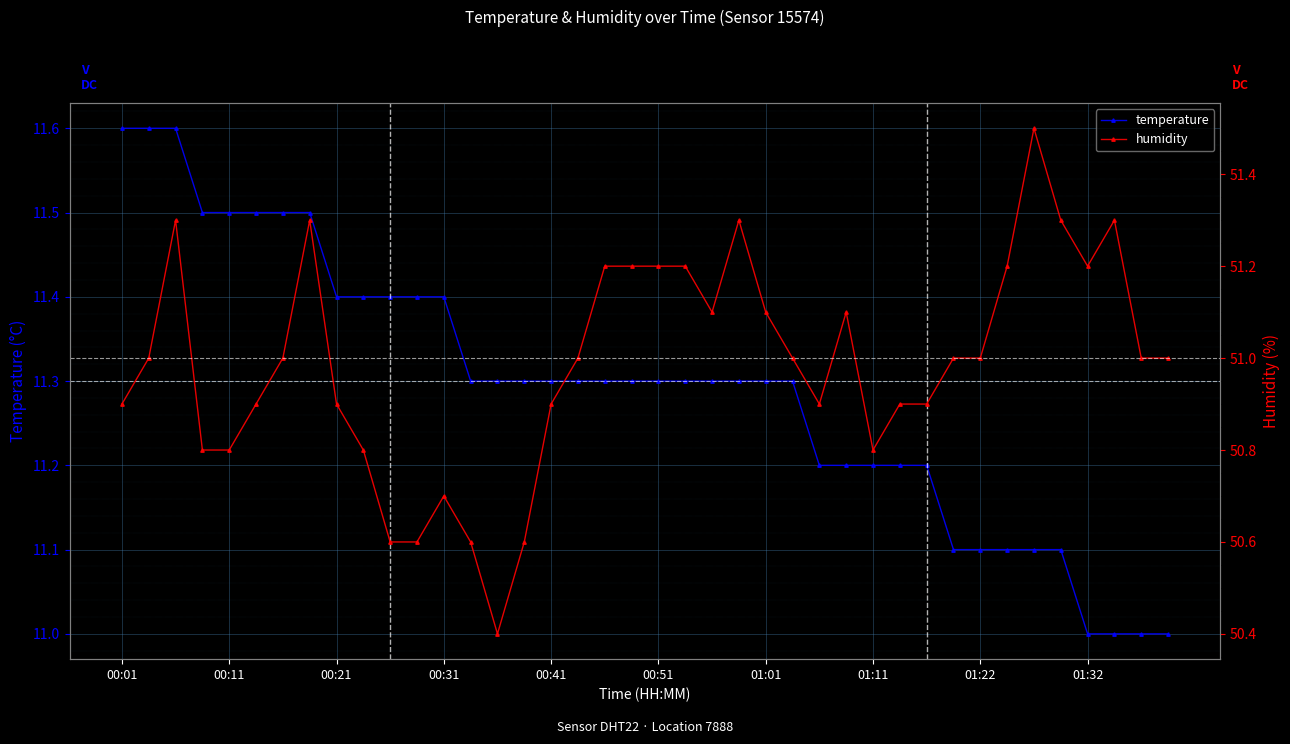

The value of temperature at 00:21 is 2.5. True or false?

False